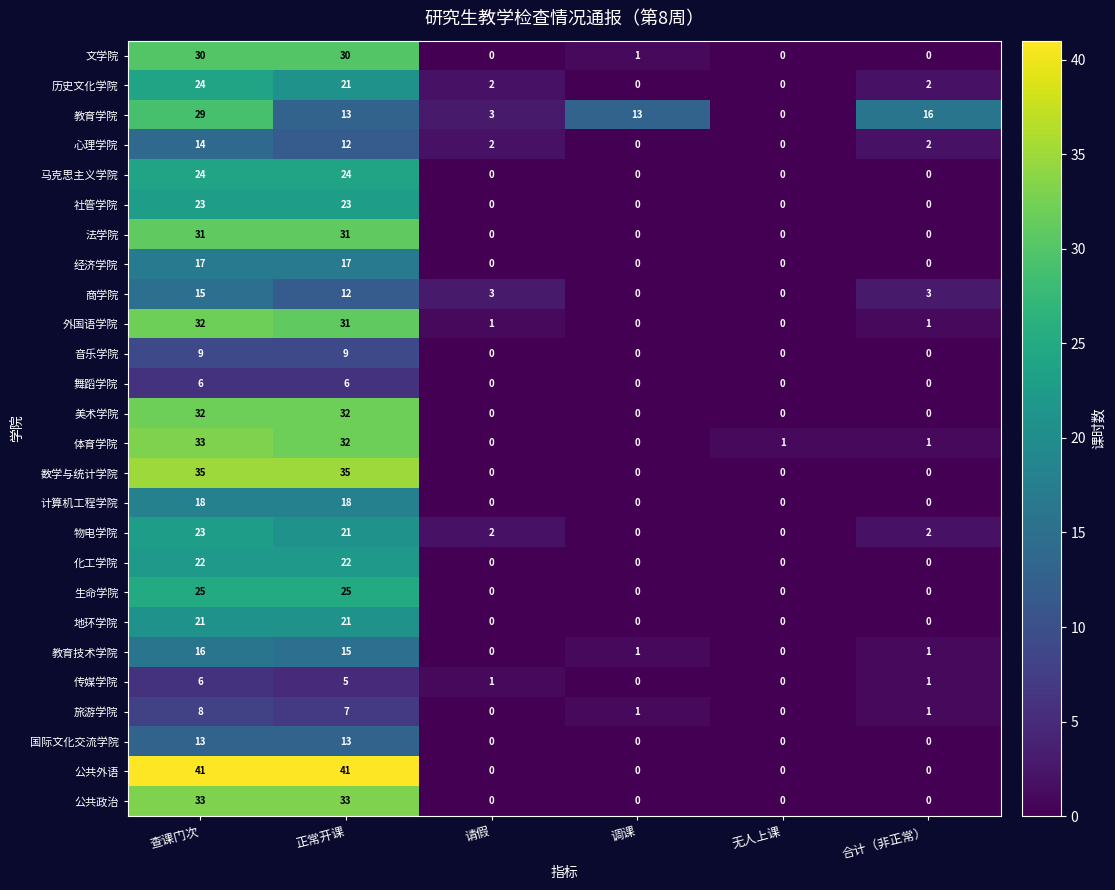

The 美术学院 series shows 0 at 无人上课. True or false?

True